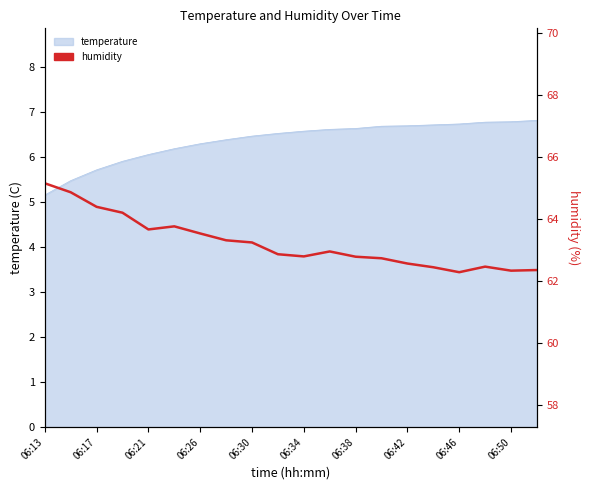

Reading left to right, extract all data points from this chart.

65.2	64.9	64.4	64.2	63.7	63.8	63.5	63.3	63.2	62.9	62.8	63.0	62.8	62.7	62.6	62.5	62.3	62.5	62.3	62.4